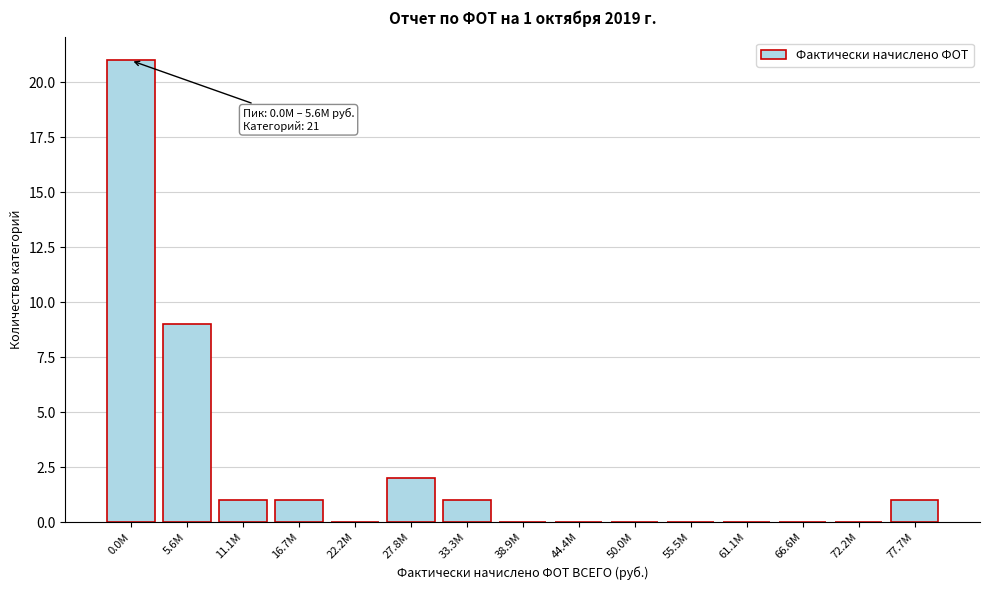

Reading right to left, transcribe all the data shown in this chart.

77.7M=1	72.2M=0	66.6M=0	61.1M=0	55.5M=0	50.0M=0	44.4M=0	38.9M=0	33.3M=1	27.8M=2	22.2M=0	16.7M=1	11.1M=1	5.6M=9	0.0M=21